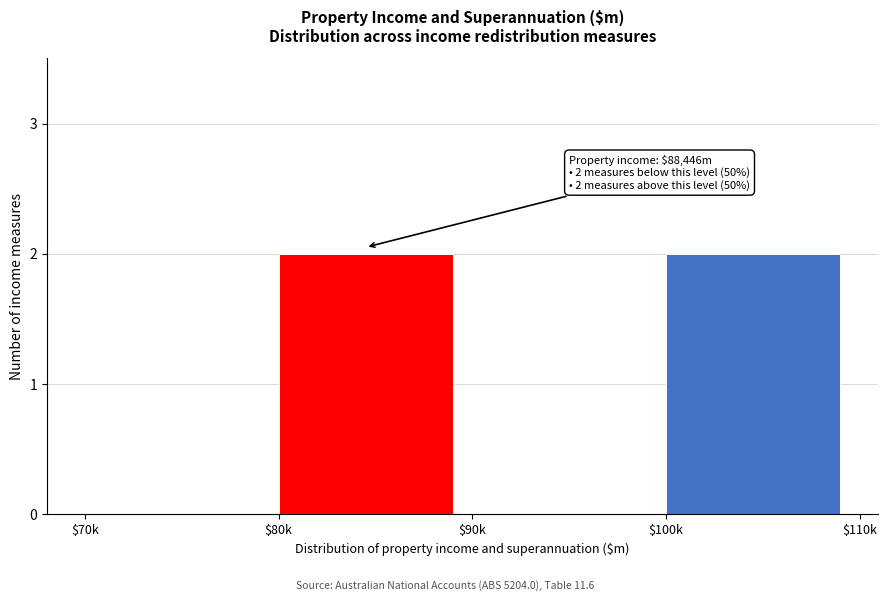

What is the sum of all values?

4